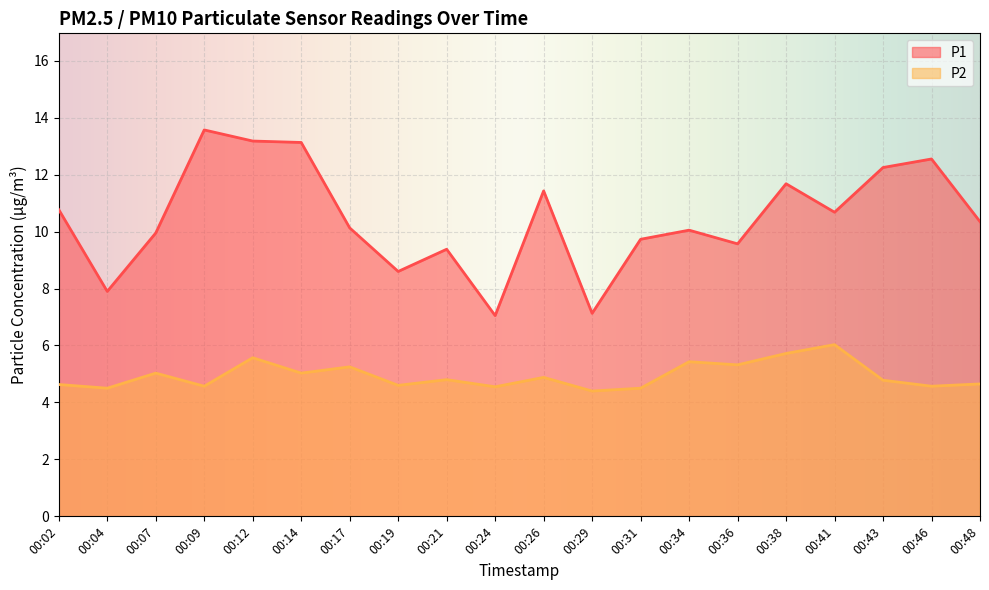

The value of P1 at 00:21 is 4.0. True or false?

False